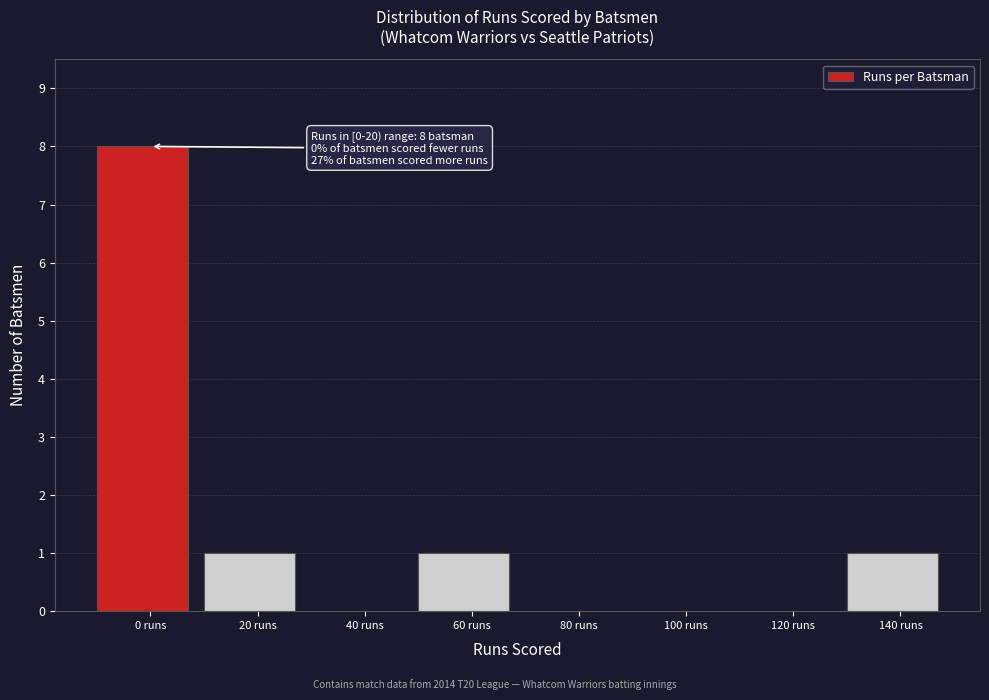

Reading left to right, list all the values displayed in this chart.

0 runs=8	20 runs=1	40 runs=0	60 runs=1	80 runs=0	100 runs=0	120 runs=0	140 runs=1